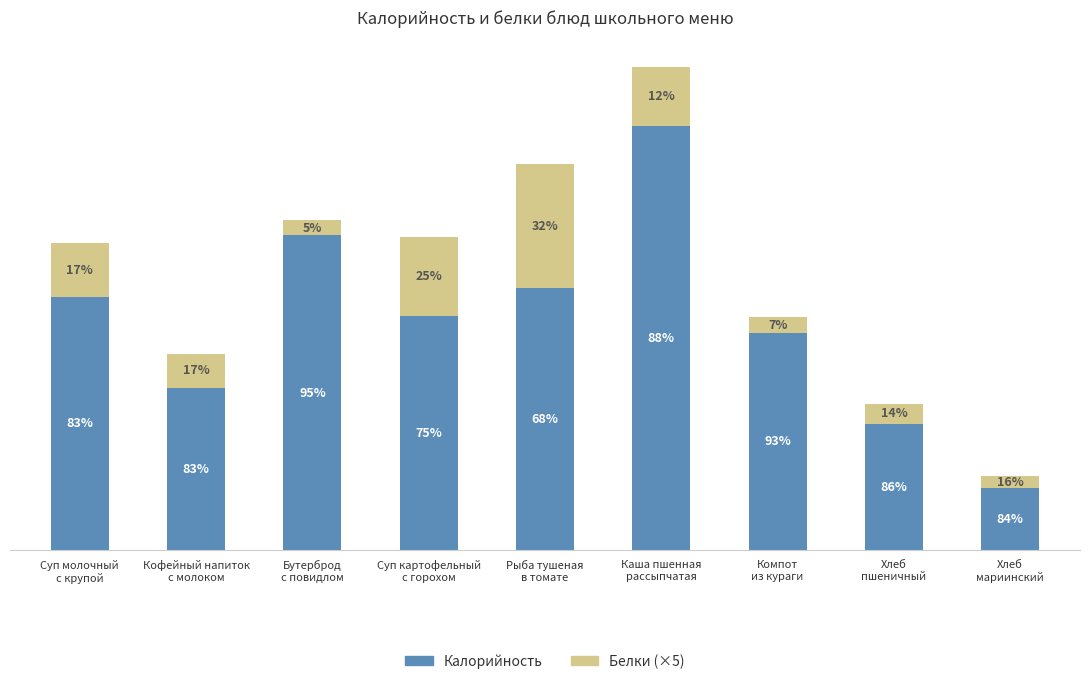

Rank the series by their maximum value, from highest to lowest.

Калорийность, Белки (×5)